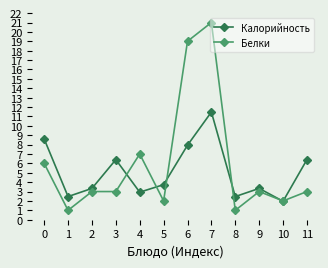

Rank the series by their maximum value, from highest to lowest.

Белки, Калорийность